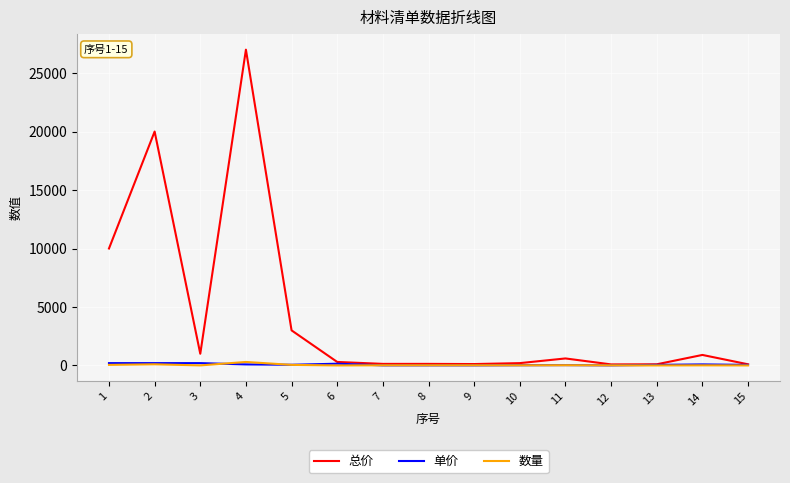

What is the greatest value displayed?

27000